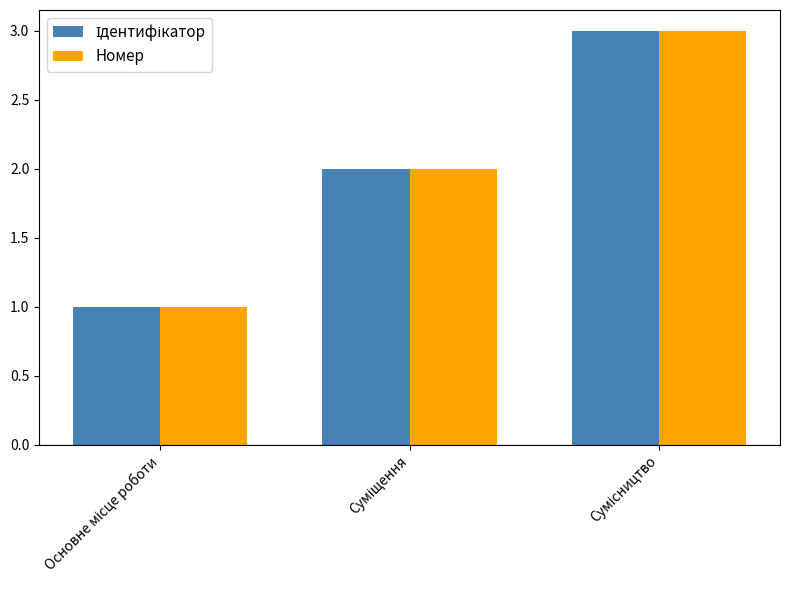

Are the bars grouped side by side (vs. stacked)?

Yes